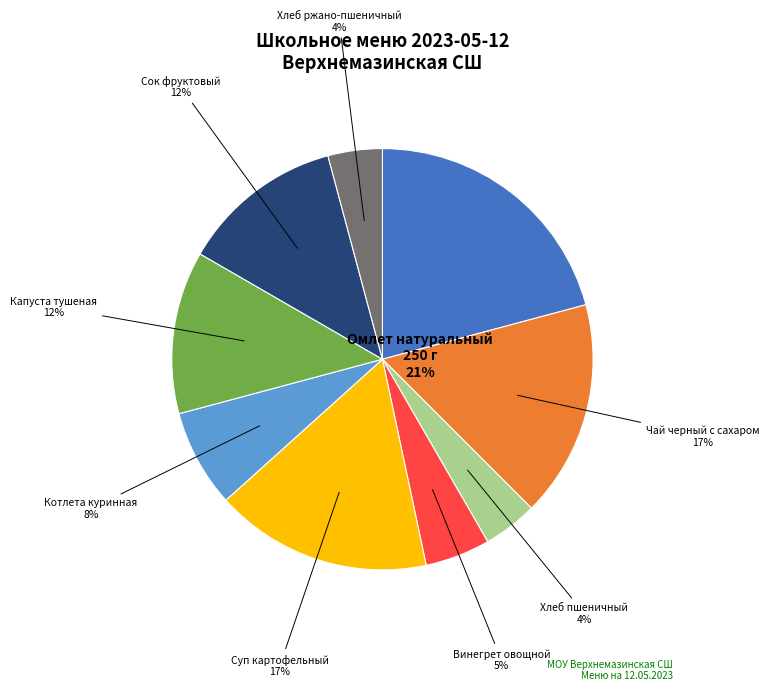

Approximately how many times larger is the value at Хлеб пшеничный compared to Чай черный с сахаром?

0.2